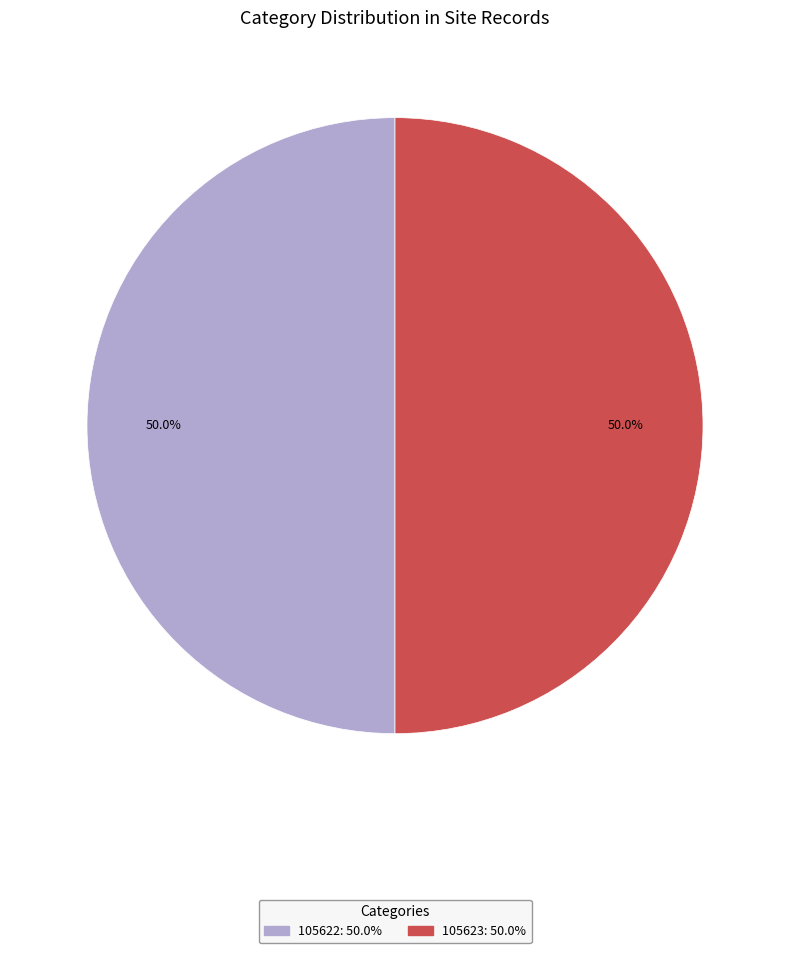

What percentage do 105623 and 105622 together represent?

100.0%